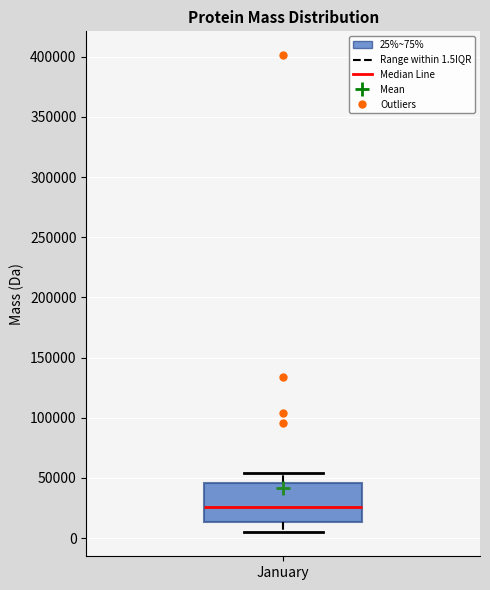

Transcribe this box plot: give where the median line is, the range the box spans, and where the two whiskers end, as read against the y-axis. The values are not printed on the chart, so give them approximately, as read against the axis.

median 25000, box 15000 to 45000, whiskers 5000 to 55000